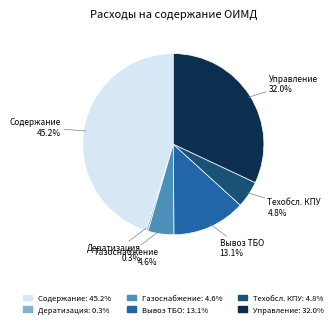

To the nearest percent, what is the difference between the largest and smallest slice percentages?

45%